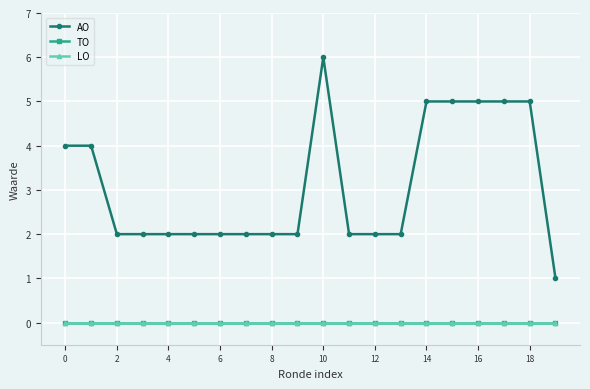

True or false: AO has more than 0 points higher than both neighbors.

True